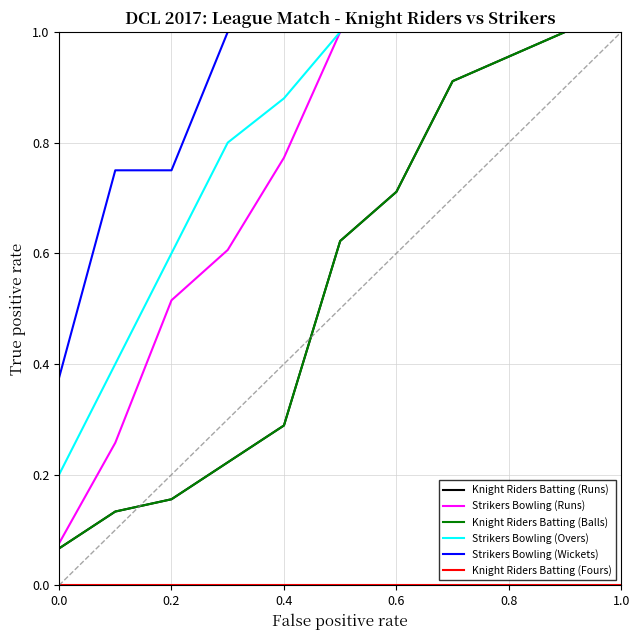

What is the difference between the maximum and minimum values in the Knight Riders Batting (Balls) series?

0.9